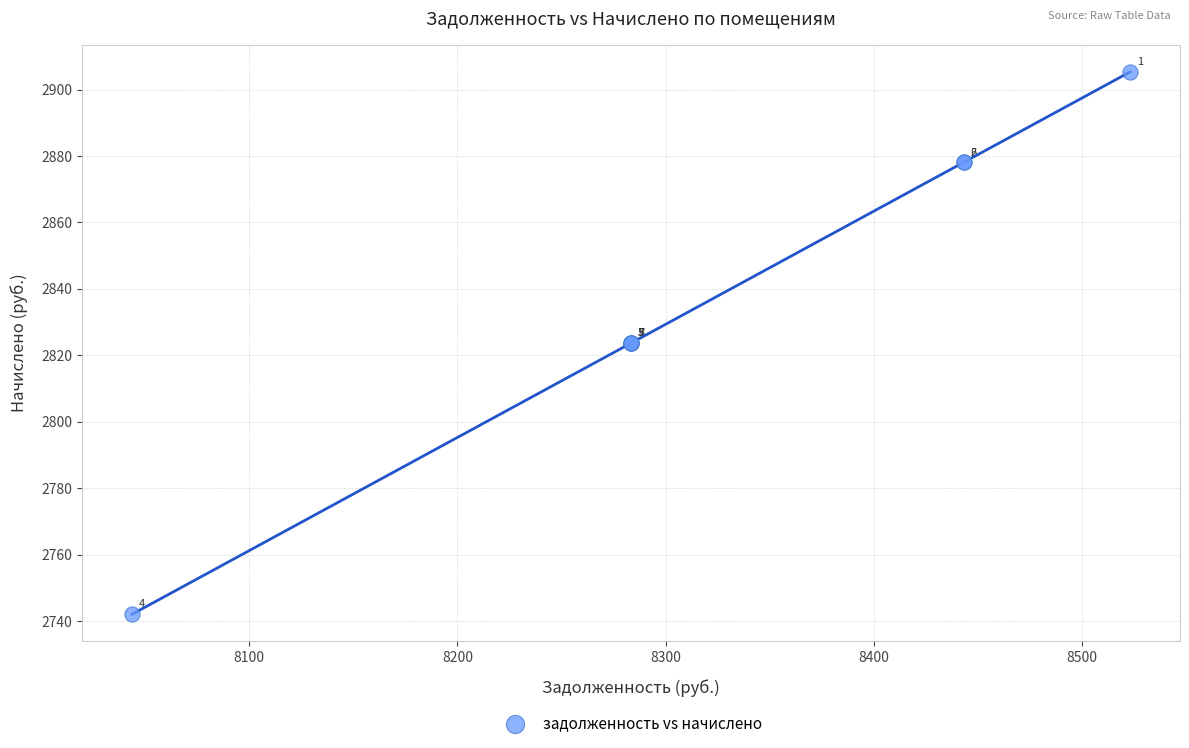

What Y value in the scatter plot is closest to 2823?

2823.7